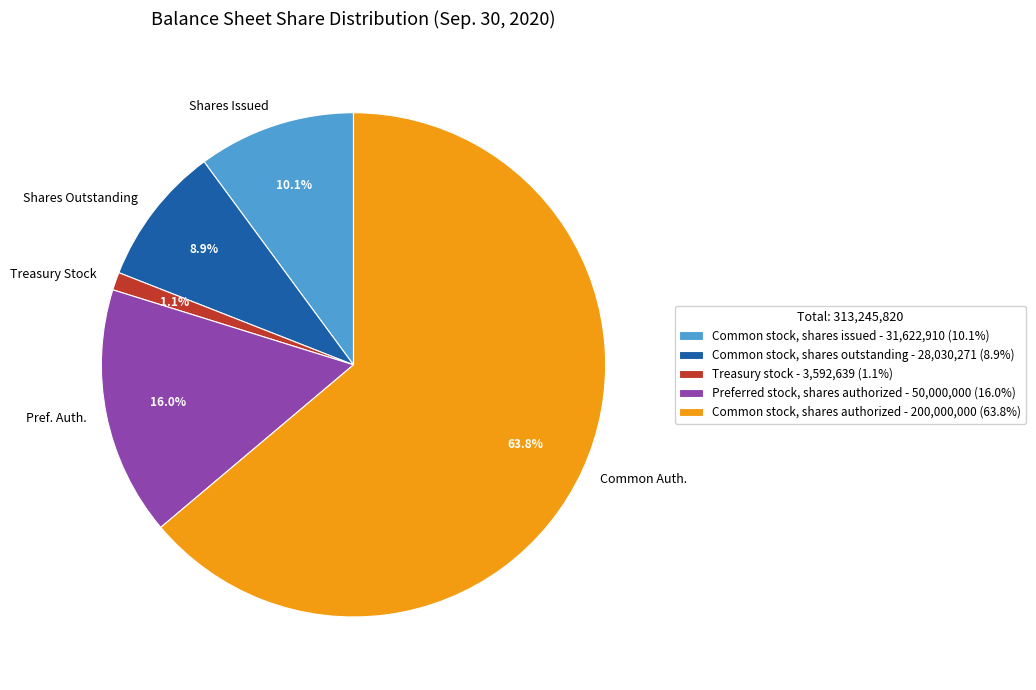

Between Pref. Auth. and Shares Outstanding, which is larger?

Pref. Auth.